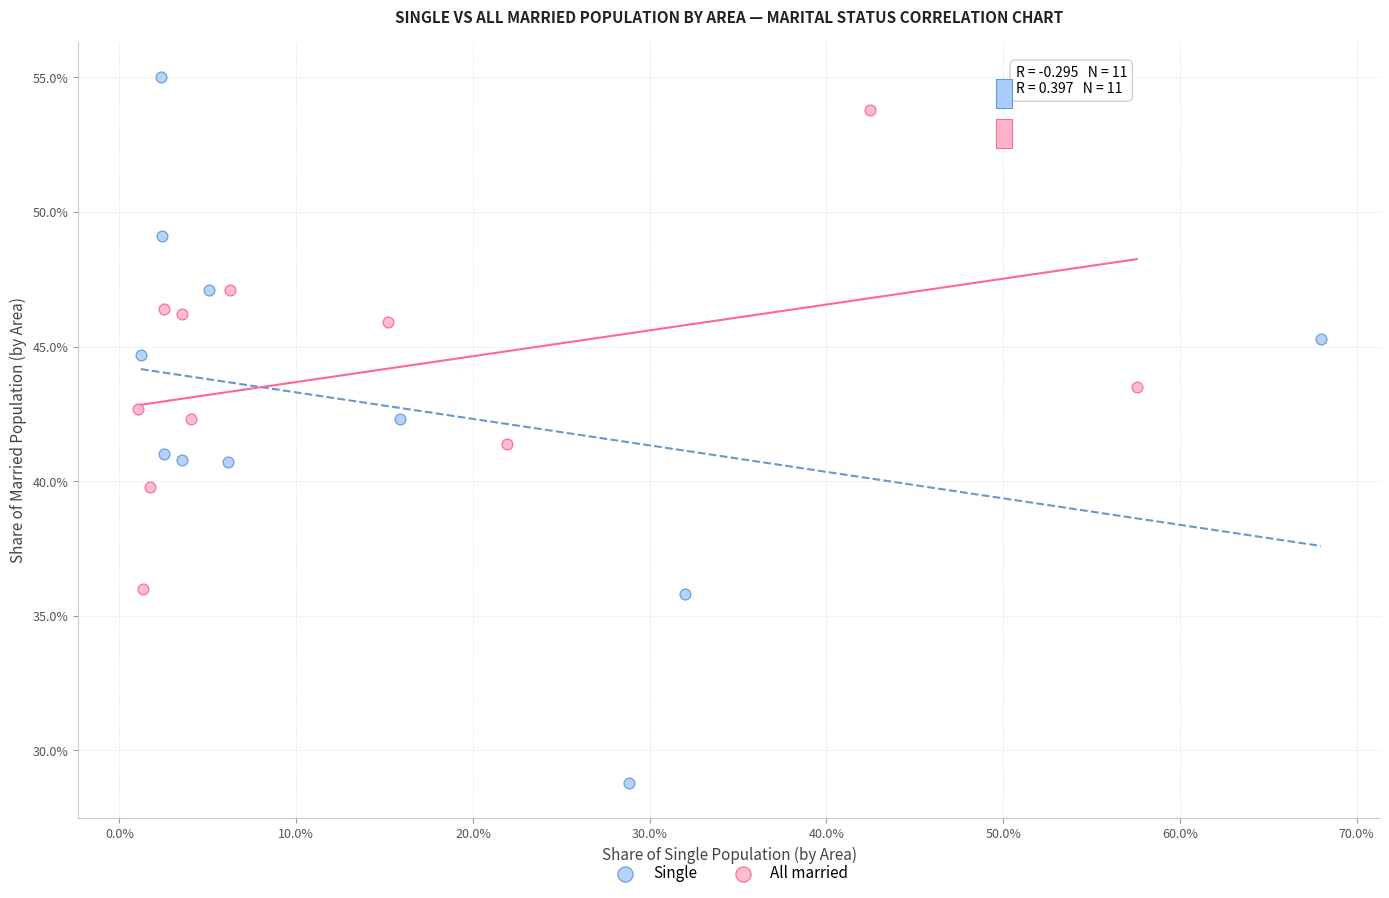

What are all the series names shown in the legend?

Single, All married